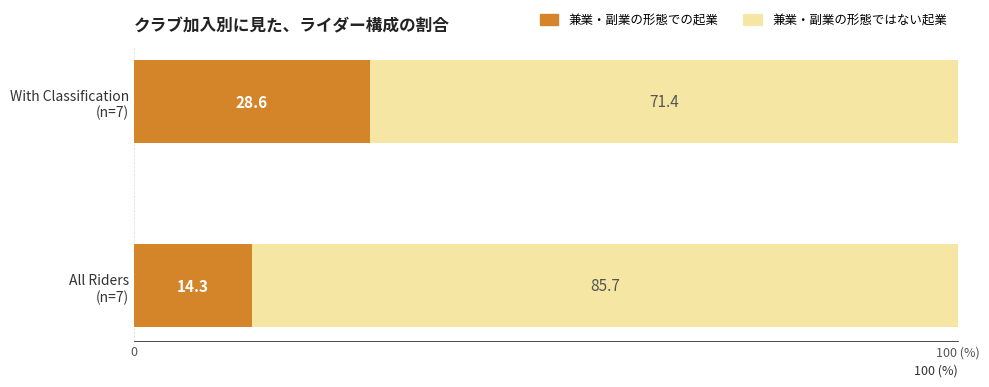

Rank the categories by 兼業・副業の形態での起業 value from highest to lowest.

With Classification
(n=7), All Riders
(n=7)